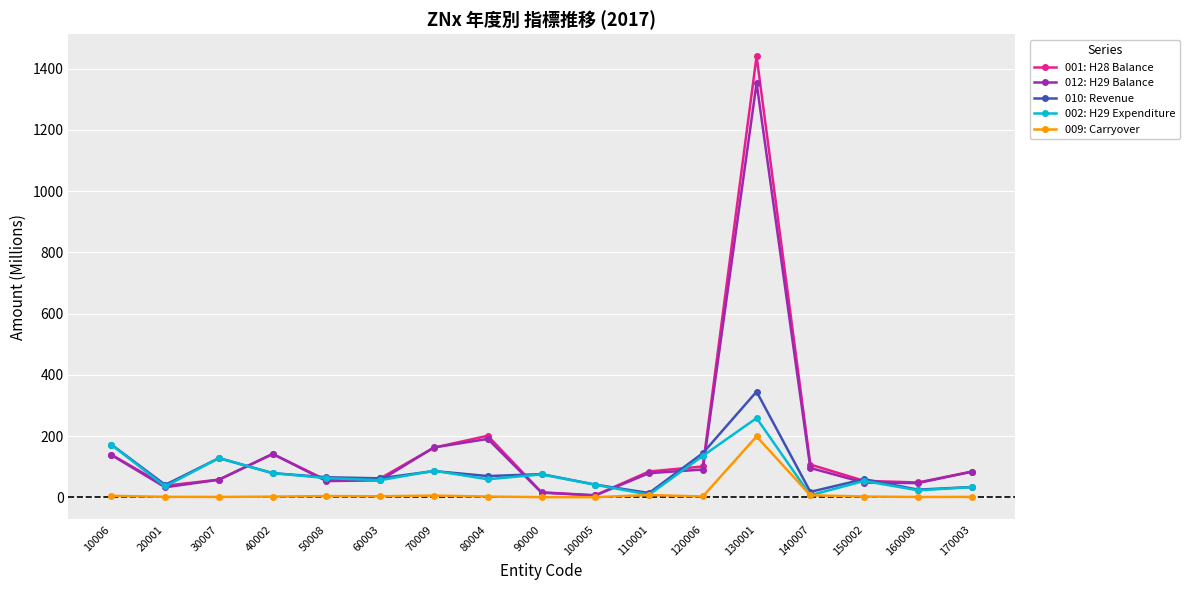

True or false: 002: H29 Expenditure and 012: H29 Balance intersect in this chart.

True